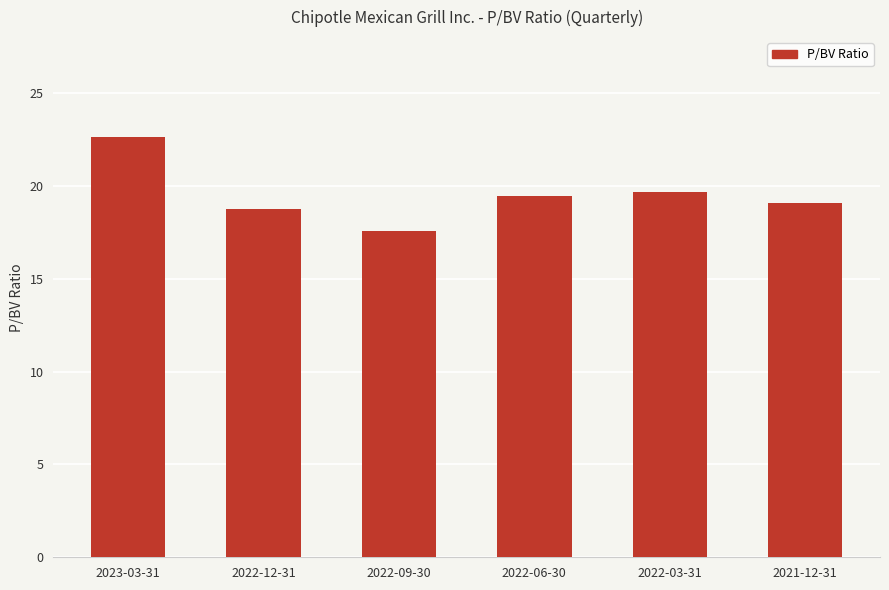

What is the ratio of the value at 2022-09-30 to the value at 2022-06-30?

0.9